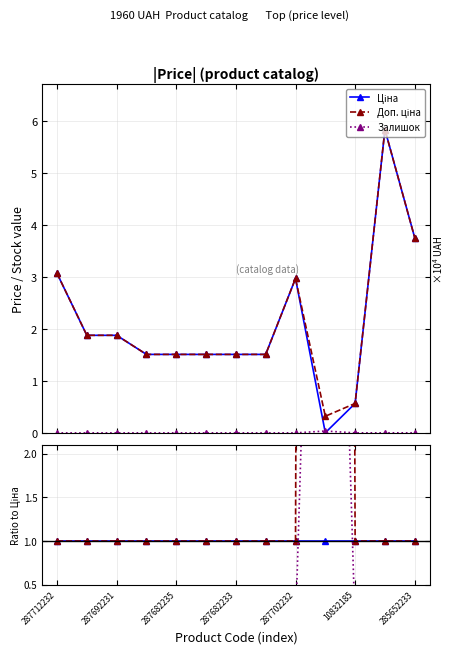

True or false: Ціна and Доп. ціна cross at least once.

False